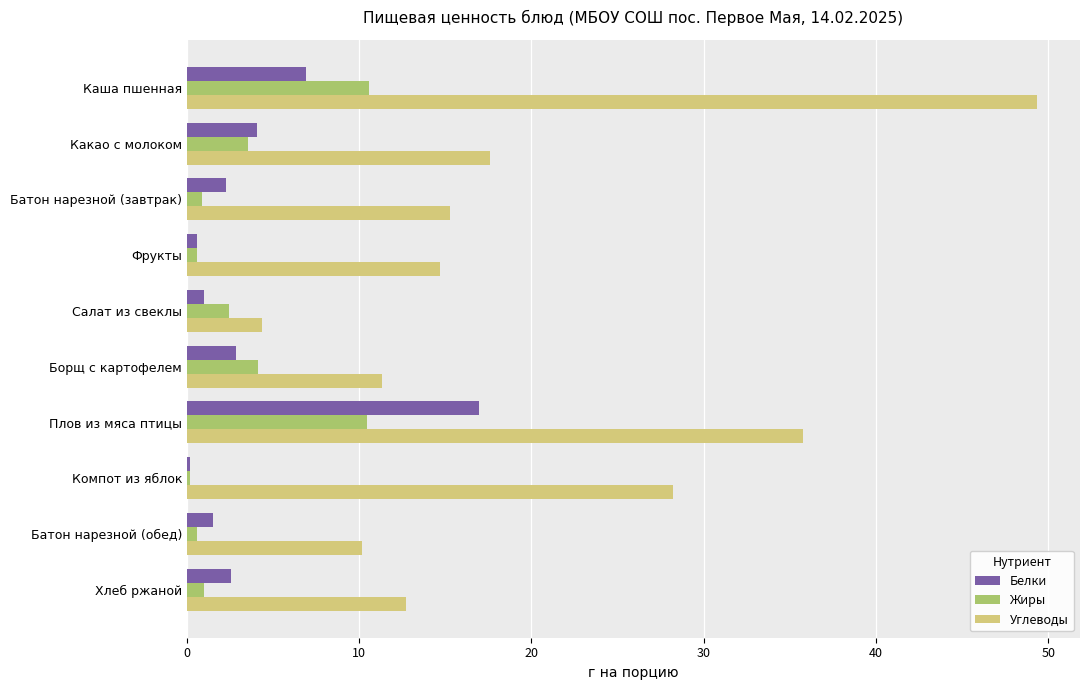

What is the difference between the highest and lowest values at Каша пшенная?

42.5